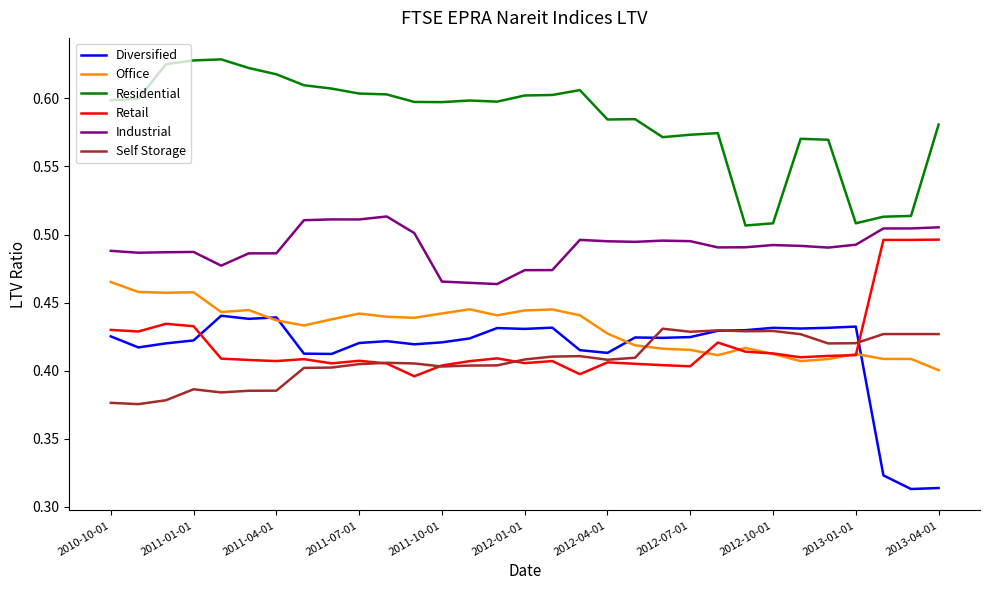

True or false: Industrial and Retail cross at least once.

False